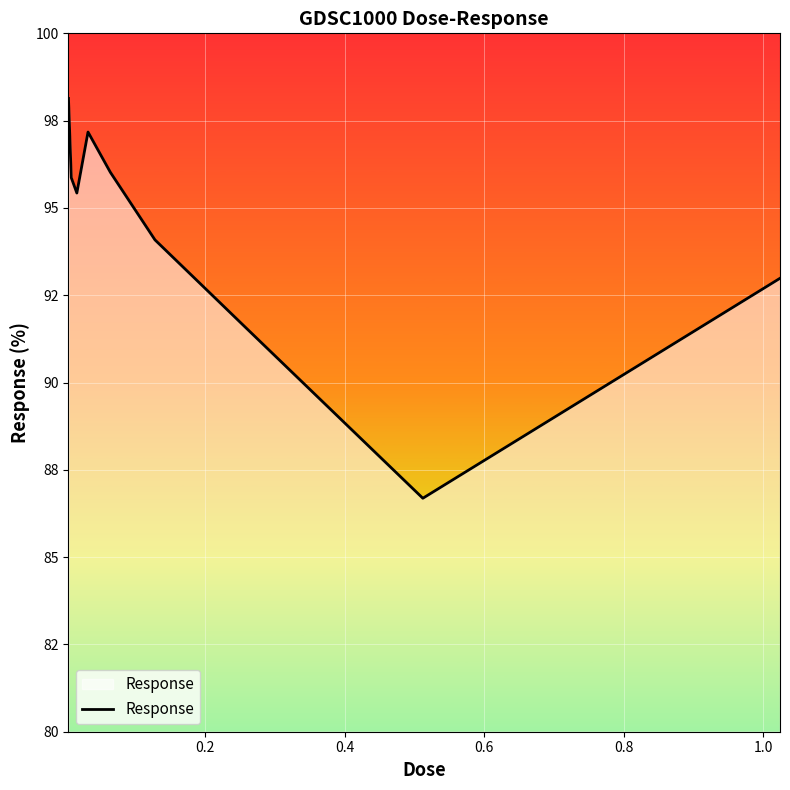

What is the difference between the maximum and minimum values?

11.4